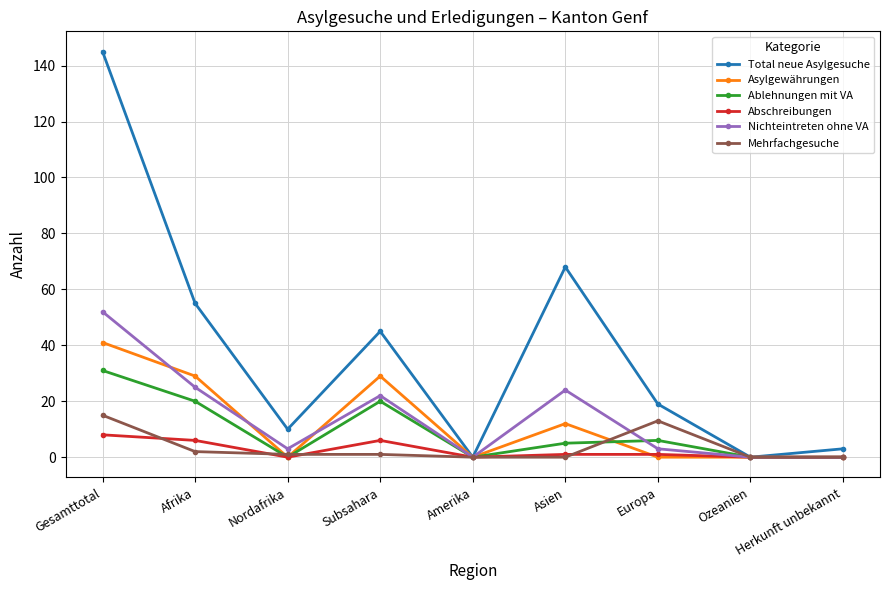

In Asylgewährungen, how many points are higher than both neighbors (excluding endpoints)?

2